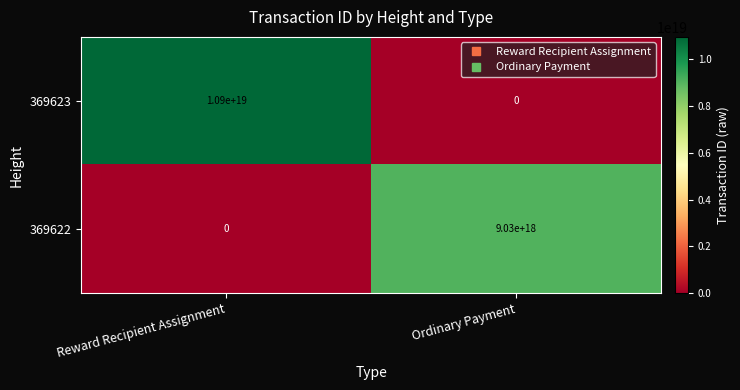

The 369622 series shows 9030000000000000000 at Ordinary Payment. True or false?

True